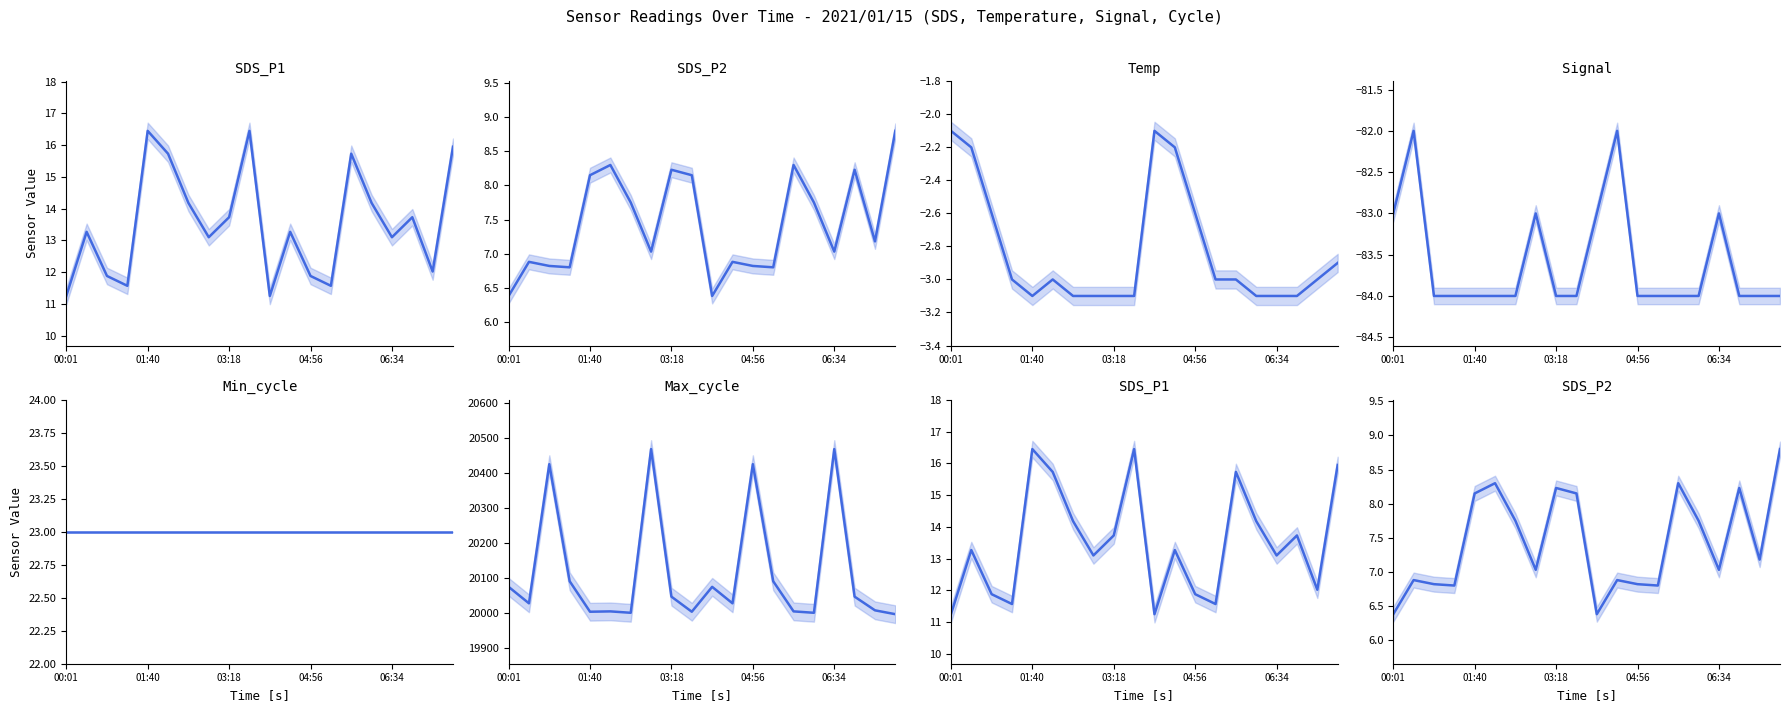

Does the chart display data point markers on the line(s)?

No